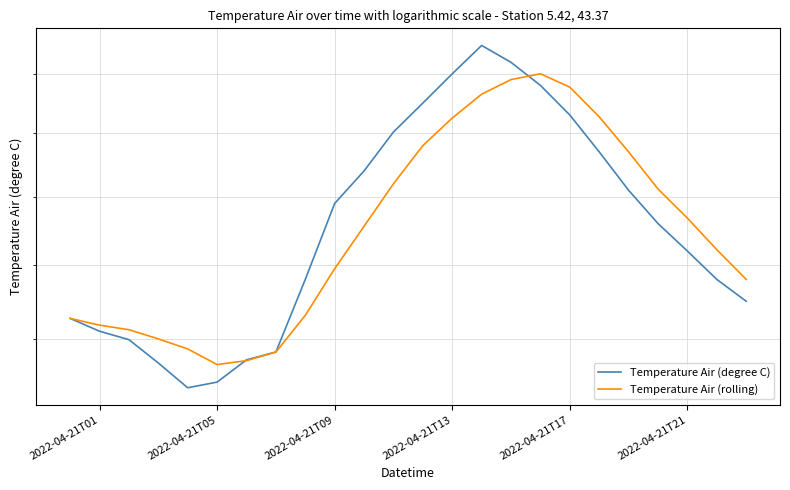

What is the difference between the maximum and minimum values in the Temperature Air (rolling) series?

4.3